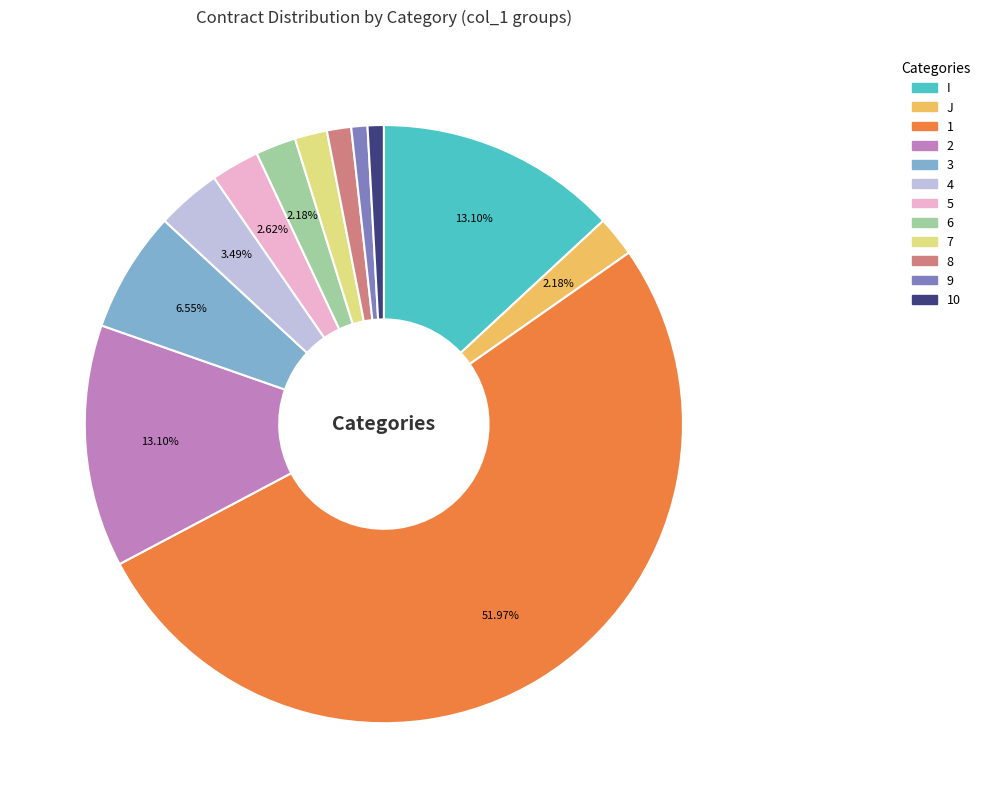

Is there a majority slice in this chart?

Yes